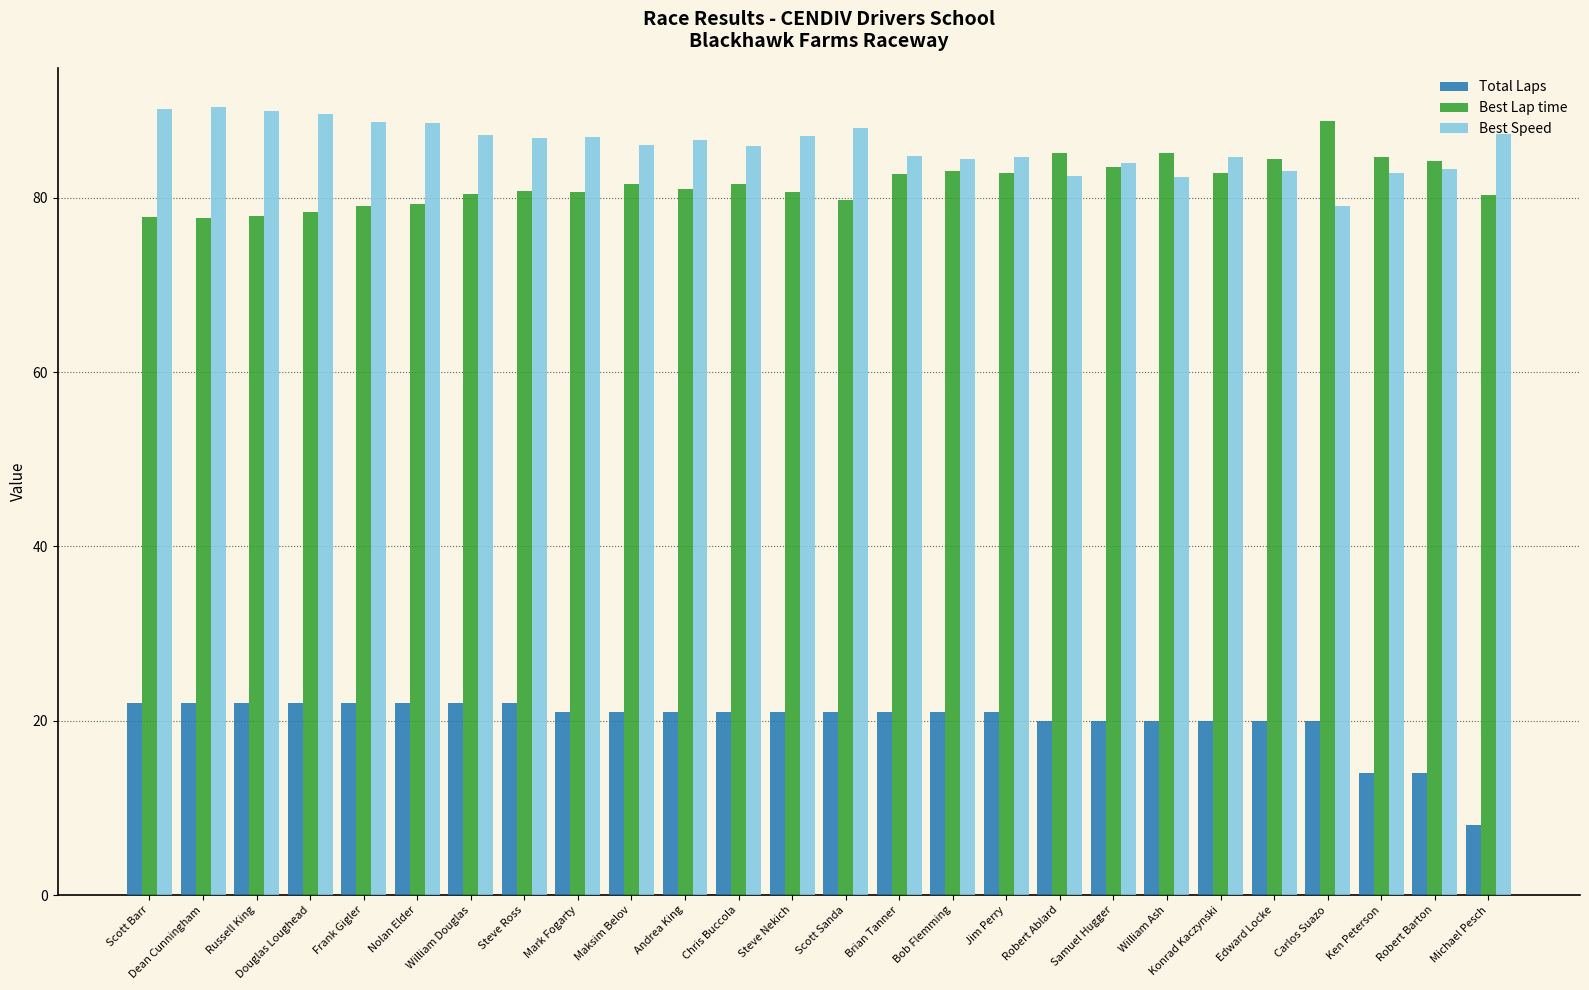

What are all the series names shown in the legend?

Total Laps, Best Lap time, Best Speed